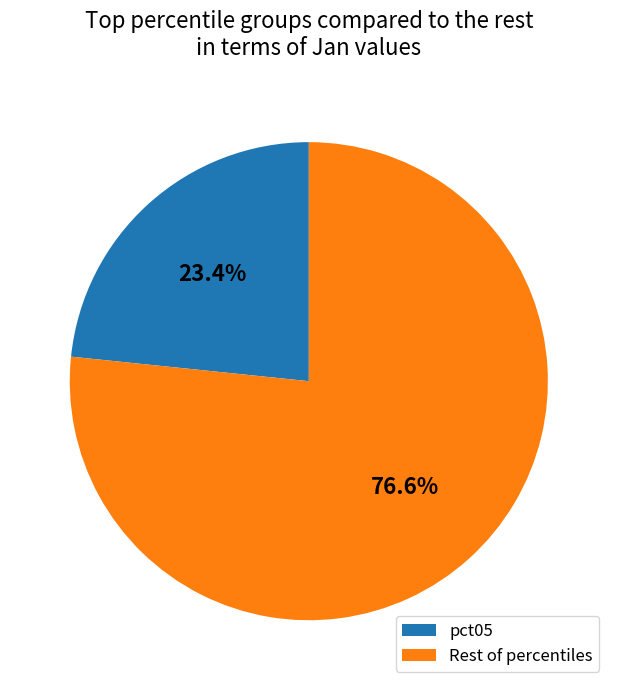

Do Rest of percentiles and pct05 together represent more than half of the pie?

Yes